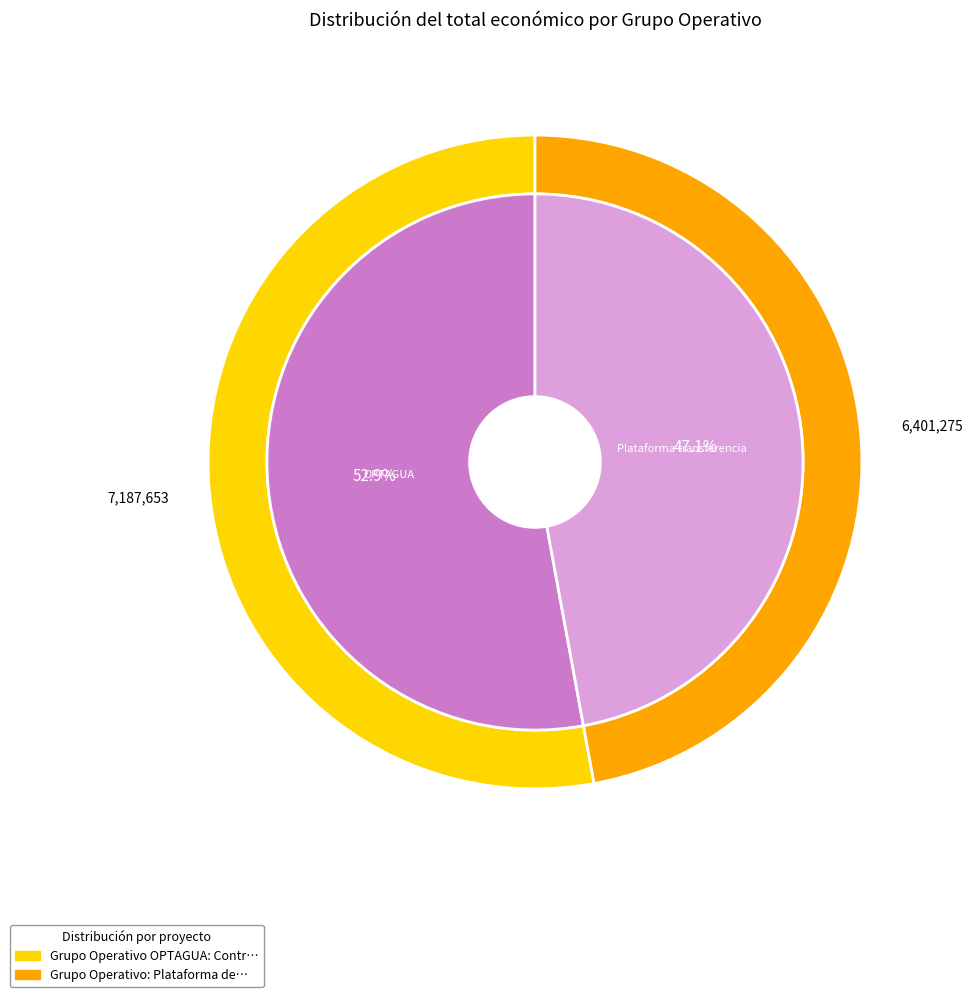

To the nearest percent, what is the combined percentage of Grupo Operativo: Plataforma de transferencia and Grupo Operativo OPTAGUA: Control de agua?

100%